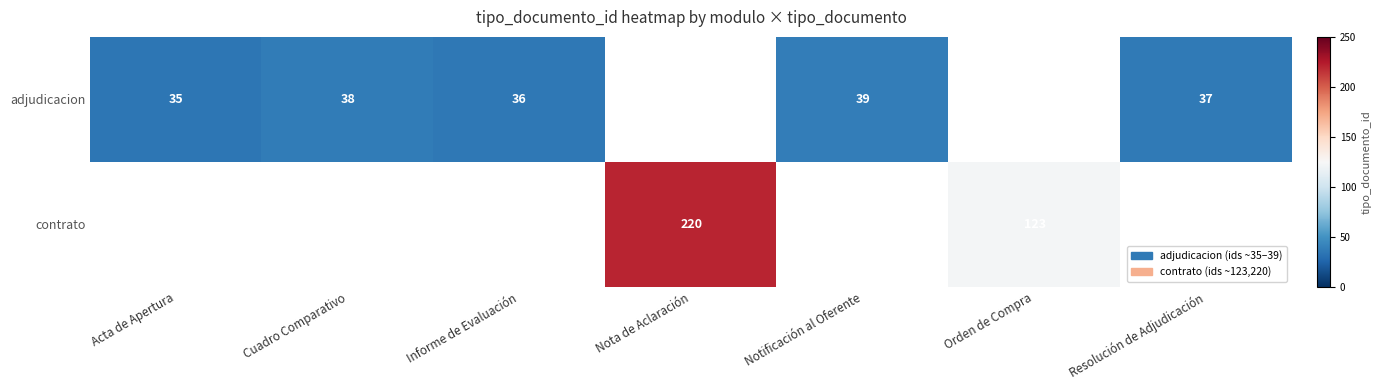

How many categories are shown in the chart?

7